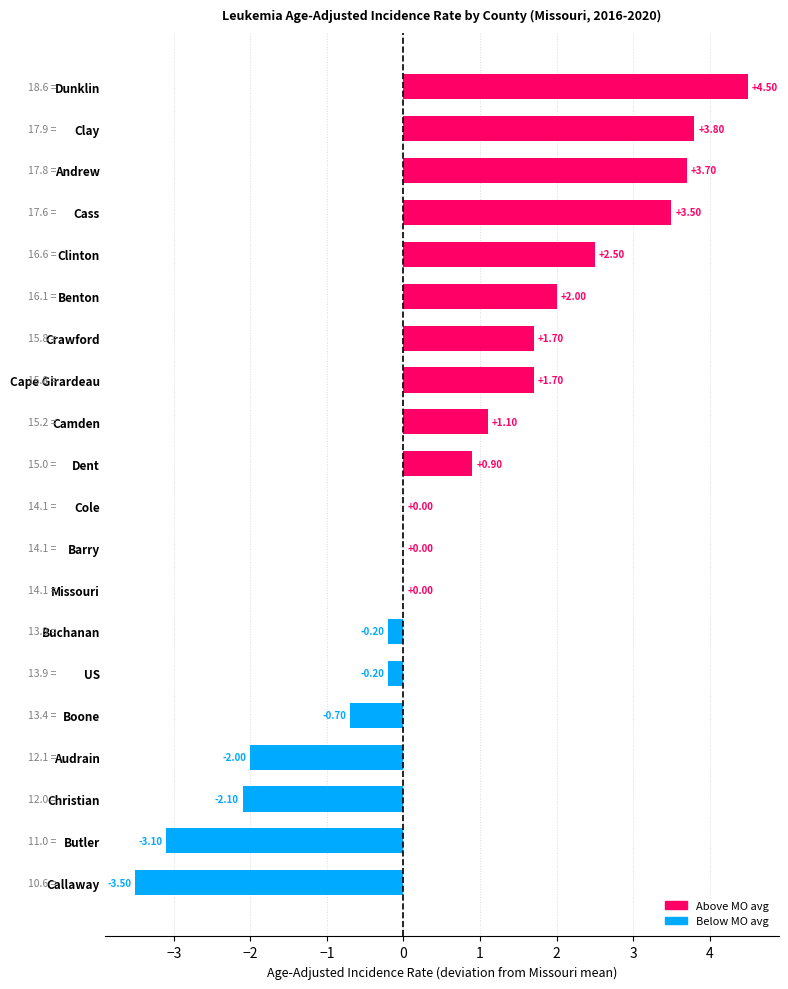

The chart shows a value of 26.3 at Cass. True or false?

False